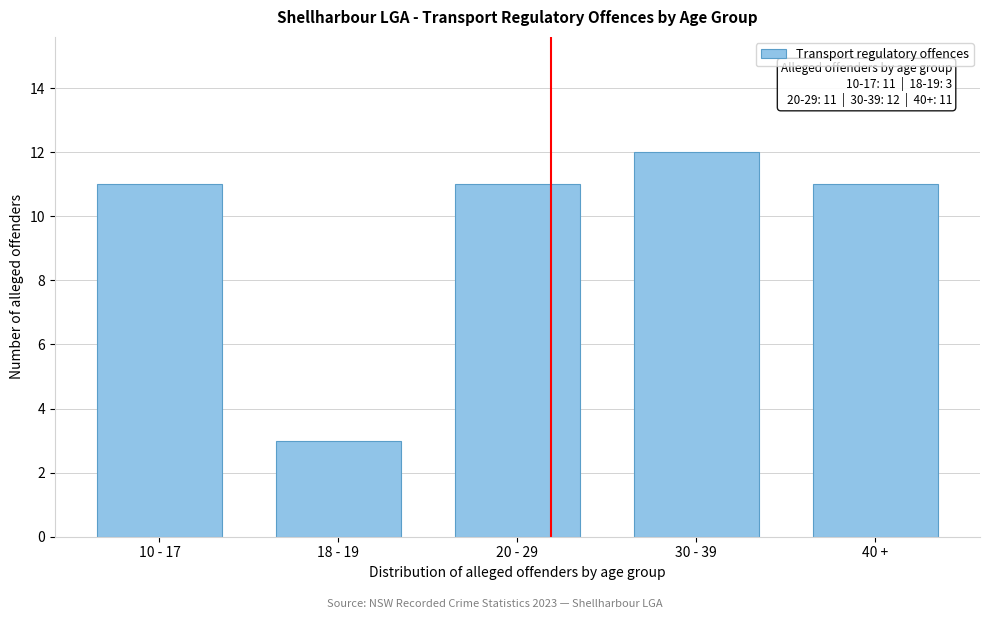

Reading right to left, extract all data points from this chart.

40 +=11	30 - 39=12	20 - 29=11	18 - 19=3	10 - 17=11